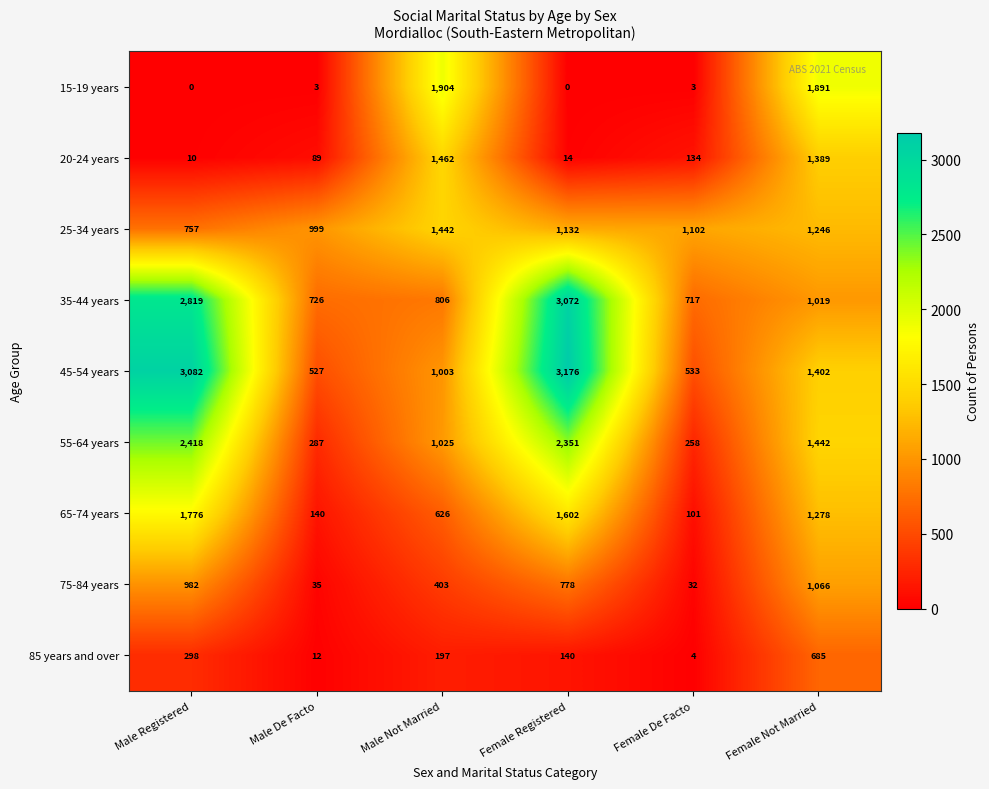

Is it true that 20-24 years equals 21 at Female Registered?

False